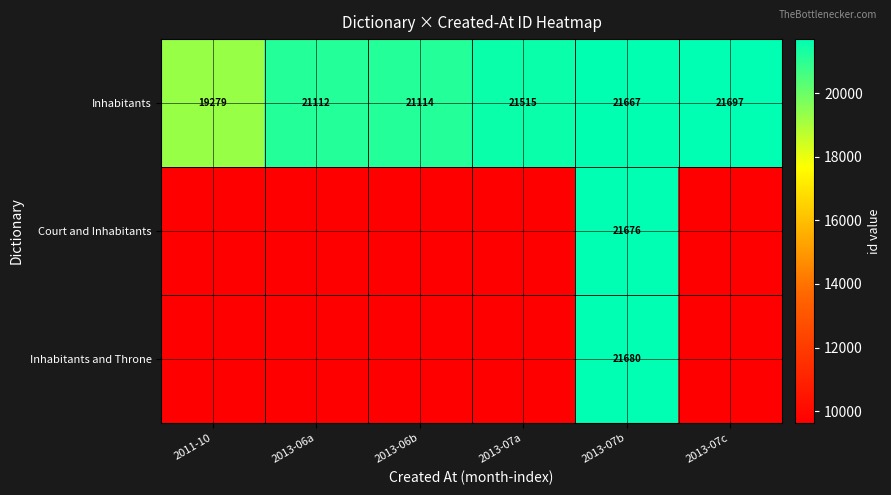

What value does the Inhabitants series have at 2011-10?

19279.0